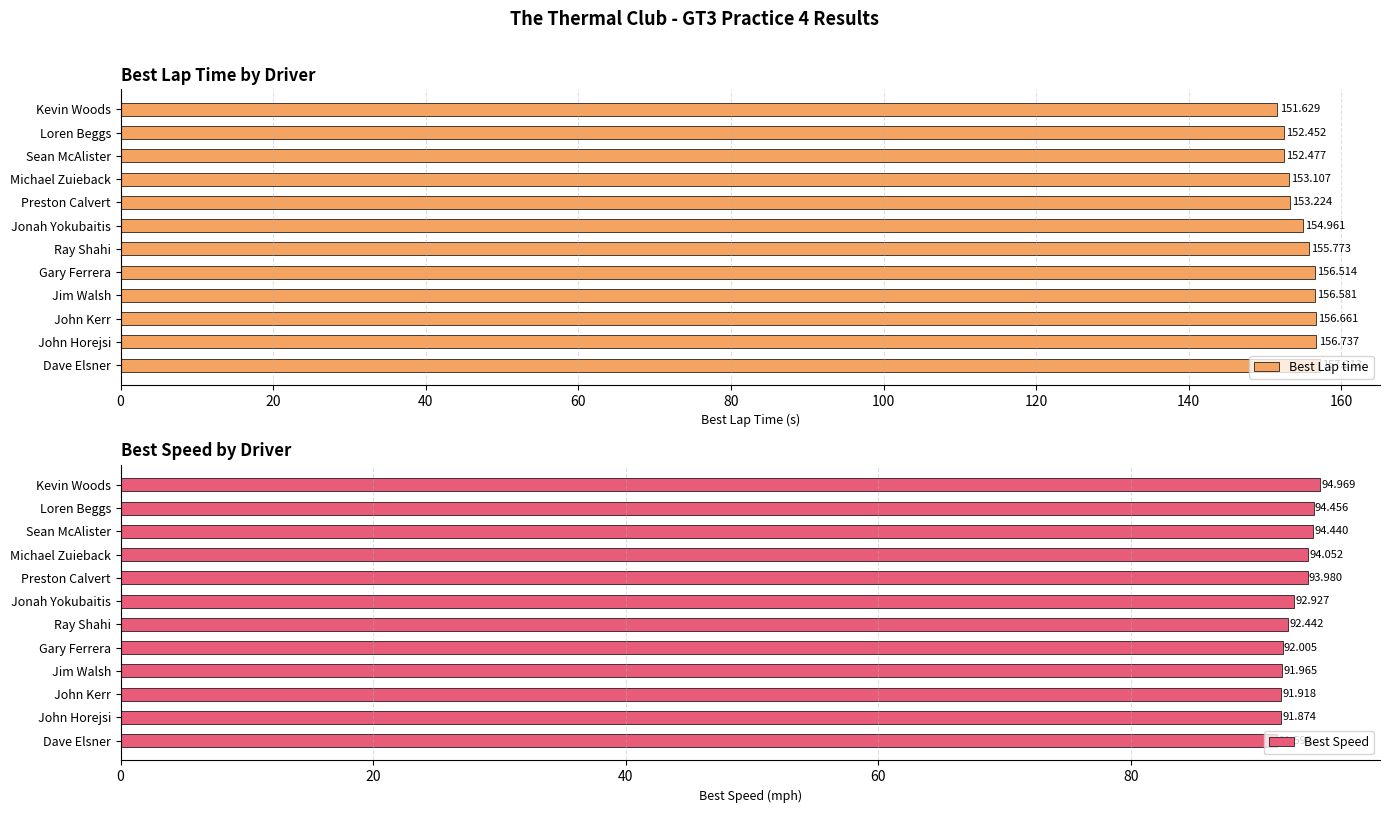

The value of Best Speed at Jonah Yokubaitis is 92.9. True or false?

True